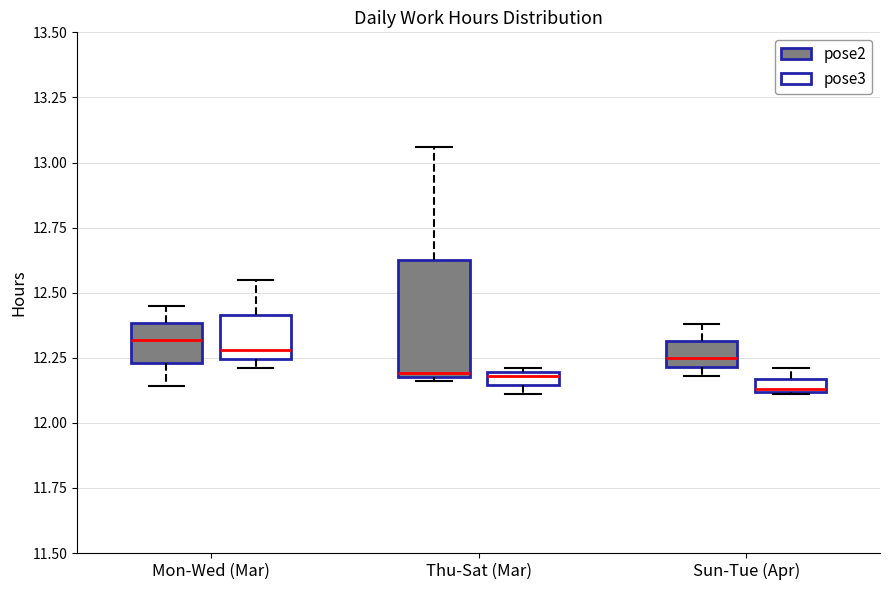

Which box is the tallest, from its lower edge to its upper edge?

Thu-Sat (Mar) (pose2)